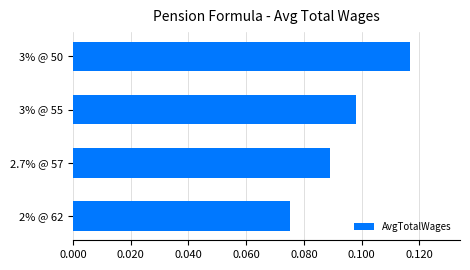

List the labels in order of value, largest first.

3% @ 50, 3% @ 55, 2.7% @ 57, 2% @ 62